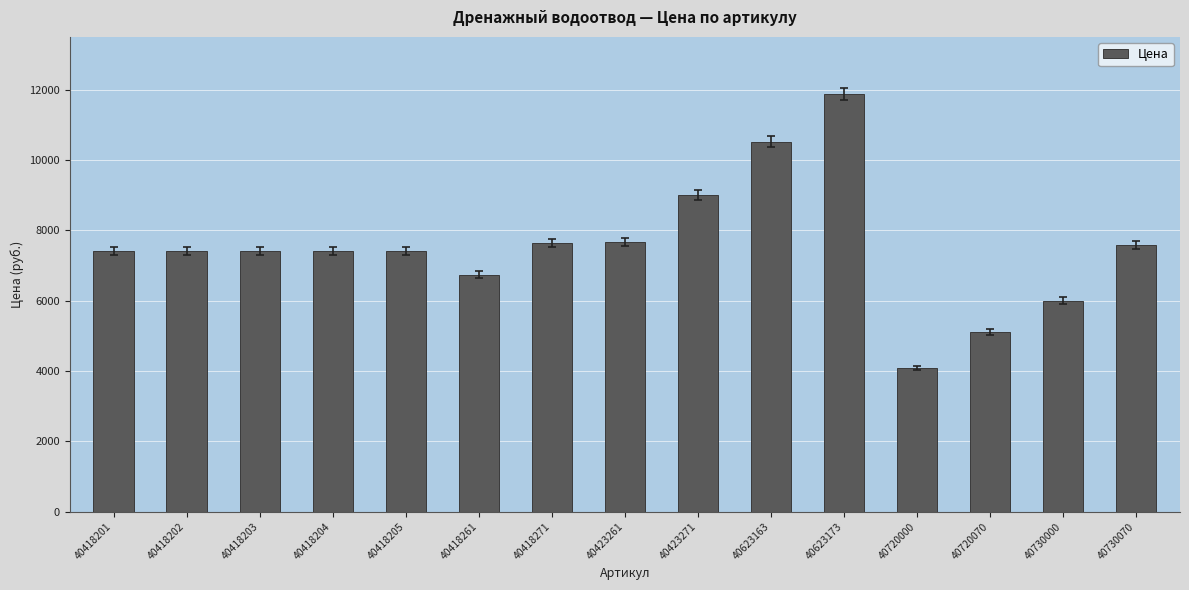

What is the sum of all values?

113256